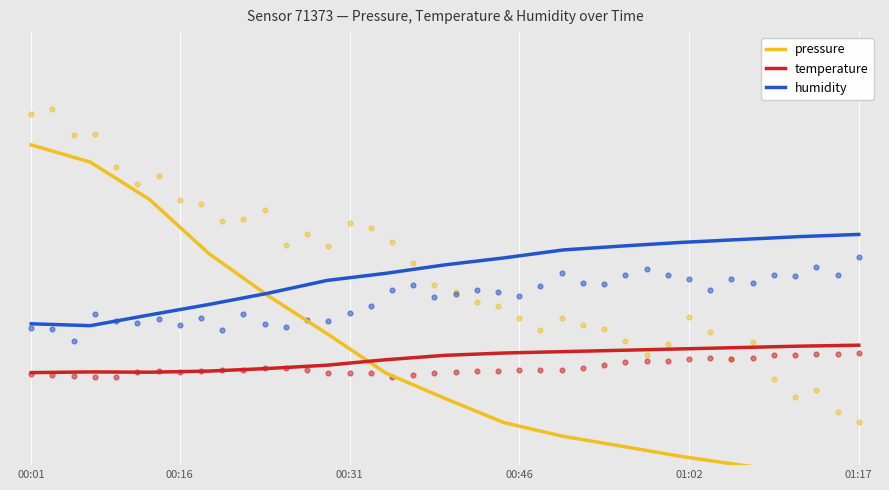

Which series has the largest total across all categories?

humidity